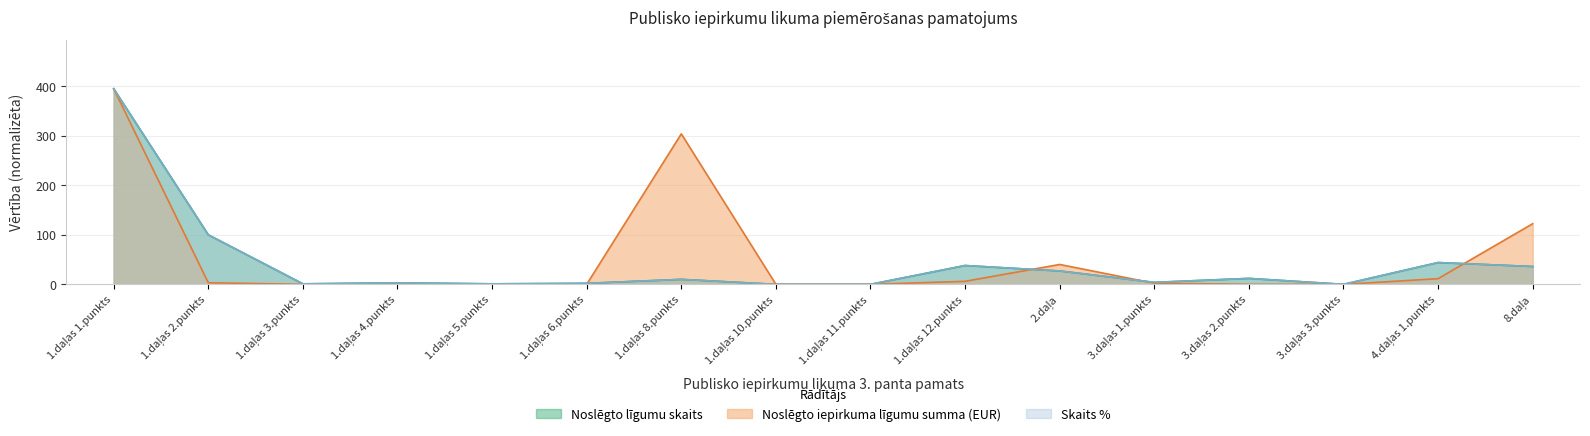

What is the sum of the Noslēgto iepirkuma līgumu summa (EUR) values at 8.daļa and 1.daļas 5.punkts?

122.7